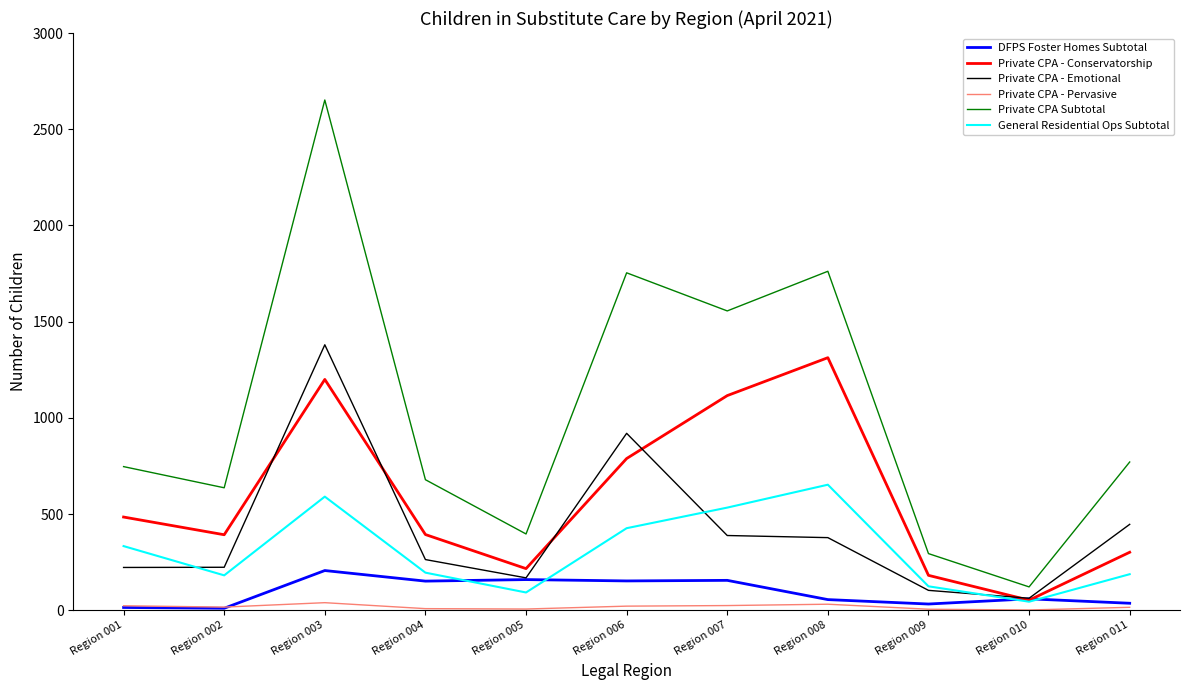

What are all the series names shown in the legend?

DFPS Foster Homes Subtotal, Private CPA - Conservatorship, Private CPA - Emotional, Private CPA - Pervasive, Private CPA Subtotal, General Residential Ops Subtotal